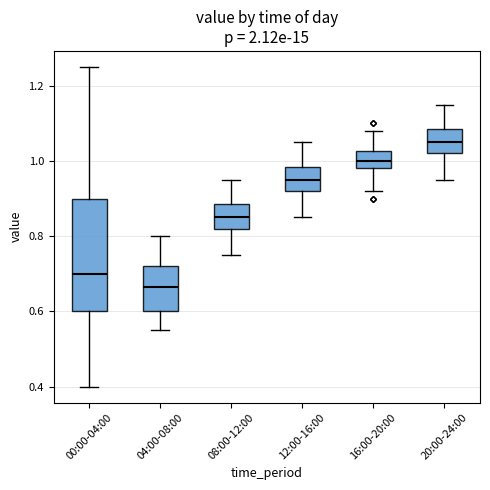

Reading left to right, read every box against the y-axis: the position of its median line, the range the box covers, and the ends of its whiskers. The values are not printed on the chart, so give them approximately, as read against the axis.

00:00-04:00: median 0.70, box 0.60 to 0.90, whiskers 0.40 to 1.26
04:00-08:00: median 0.66, box 0.60 to 0.72, whiskers 0.56 to 0.80
08:00-12:00: median 0.86, box 0.82 to 0.88, whiskers 0.76 to 0.96
12:00-16:00: median 0.96, box 0.92 to 0.98, whiskers 0.86 to 1.06
16:00-20:00: median 1.00, box 0.98 to 1.02, whiskers 0.92 to 1.08
20:00-24:00: median 1.06, box 1.02 to 1.08, whiskers 0.96 to 1.16